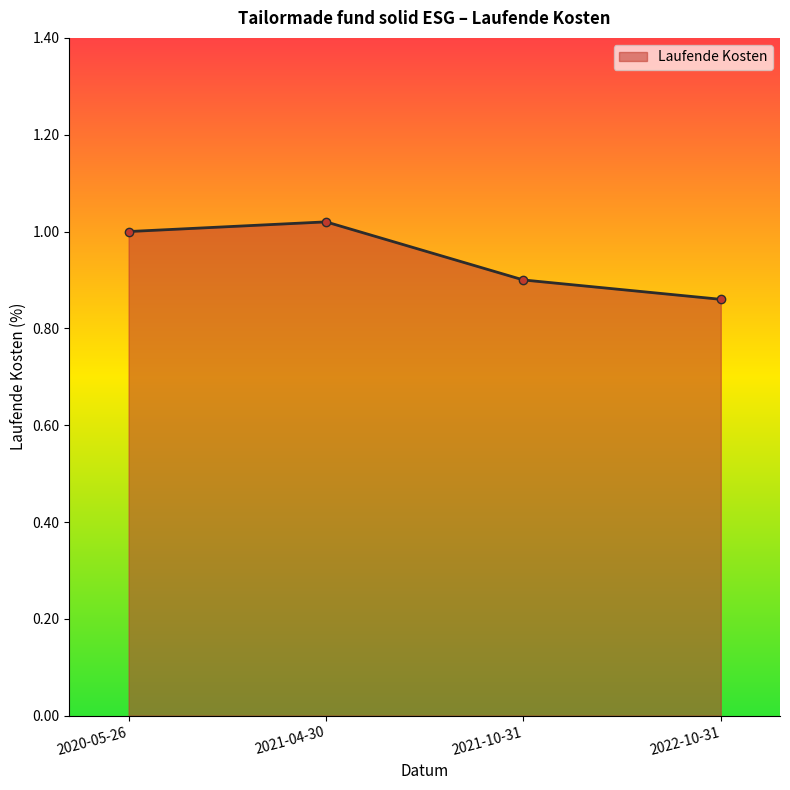

What is the difference between the values at 2020-05-26 and 2022-10-31?

0.1